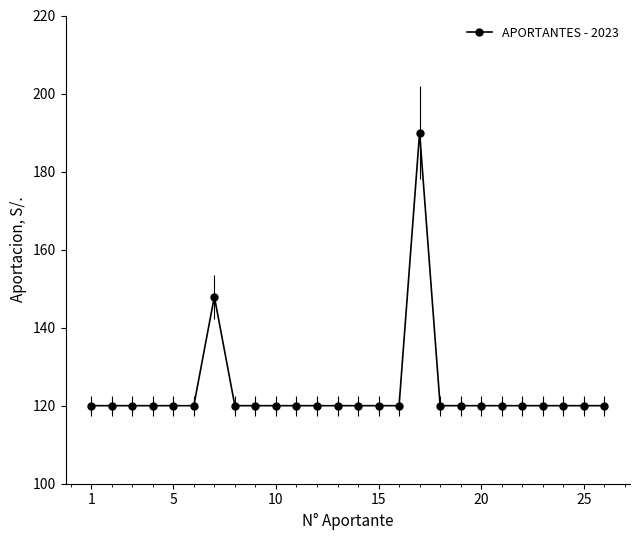

What is the minimum value shown in the chart?

120.0